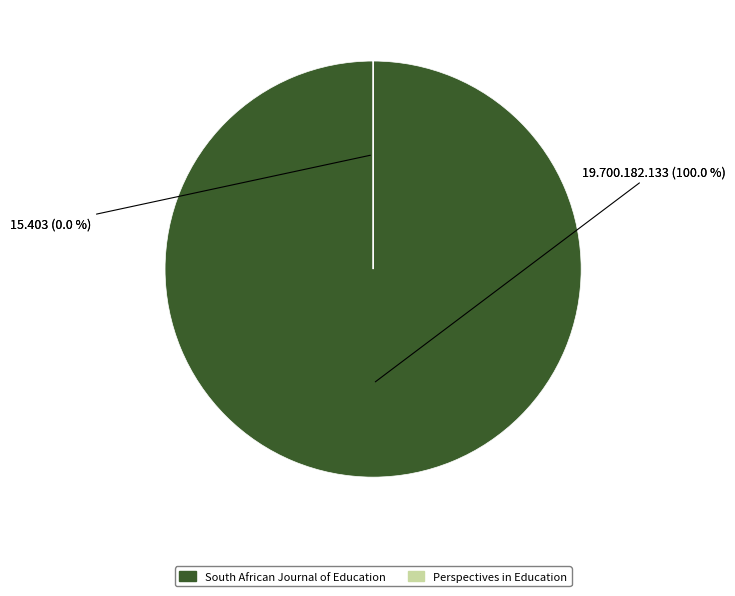

How many segments does this pie chart have?

2